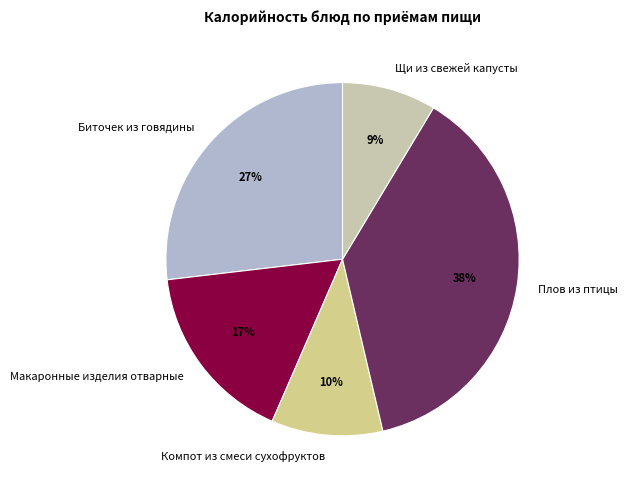

Does Макаронные изделия отварные account for over 50% of the chart?

No